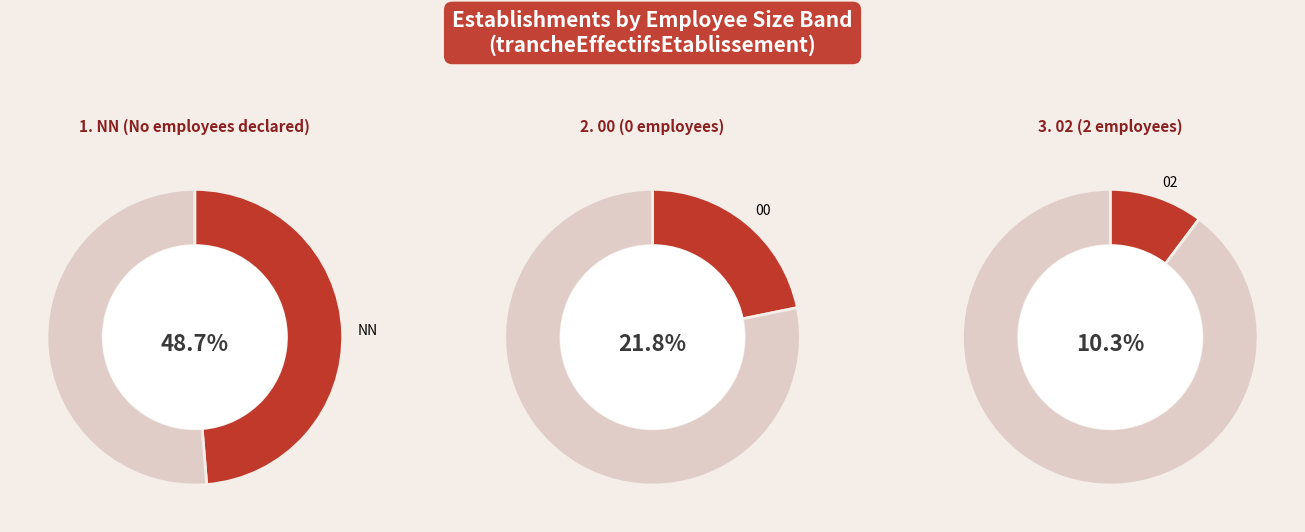

Is there any slice that represents more than half of the pie?

No